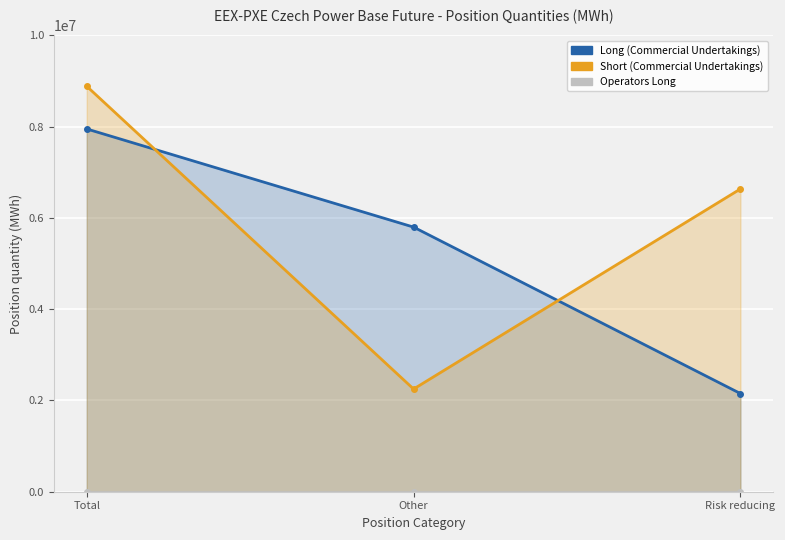

At which category is the sum across all series the highest?

Total